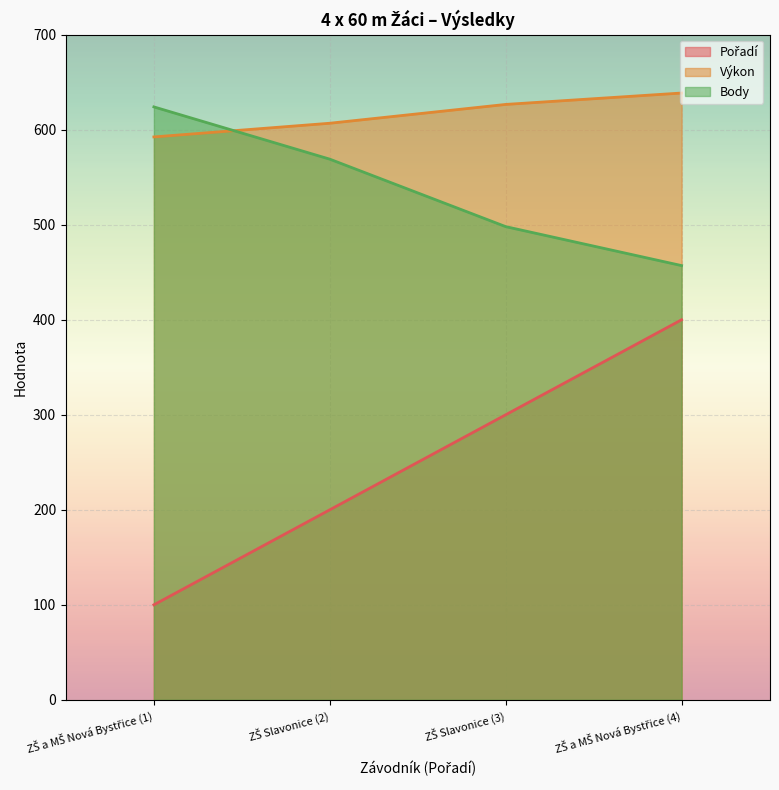

What is the label of the 3rd point from the right?

ZŠ Slavonice (2)